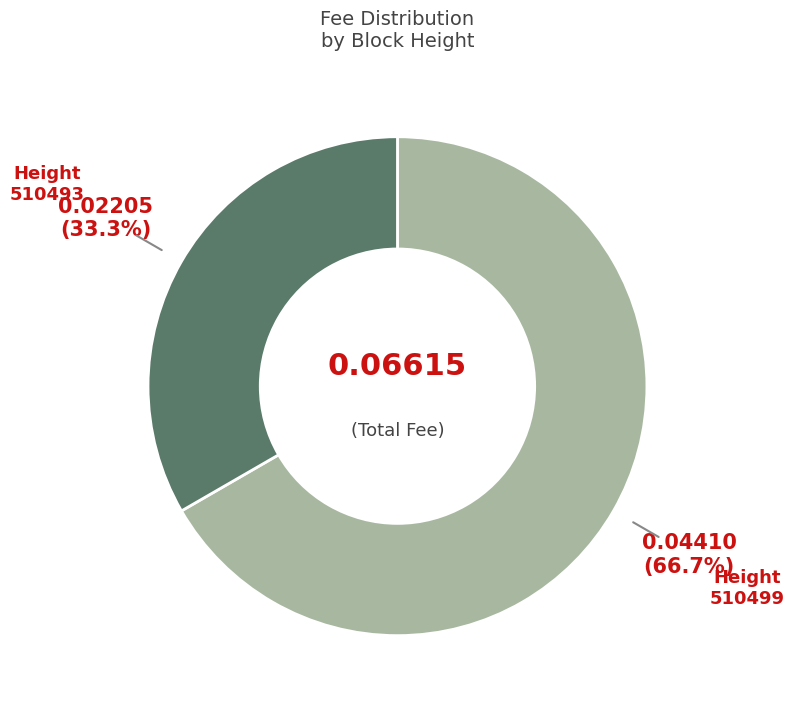

To the nearest percent, what is the difference between the largest and smallest slice percentages?

33%